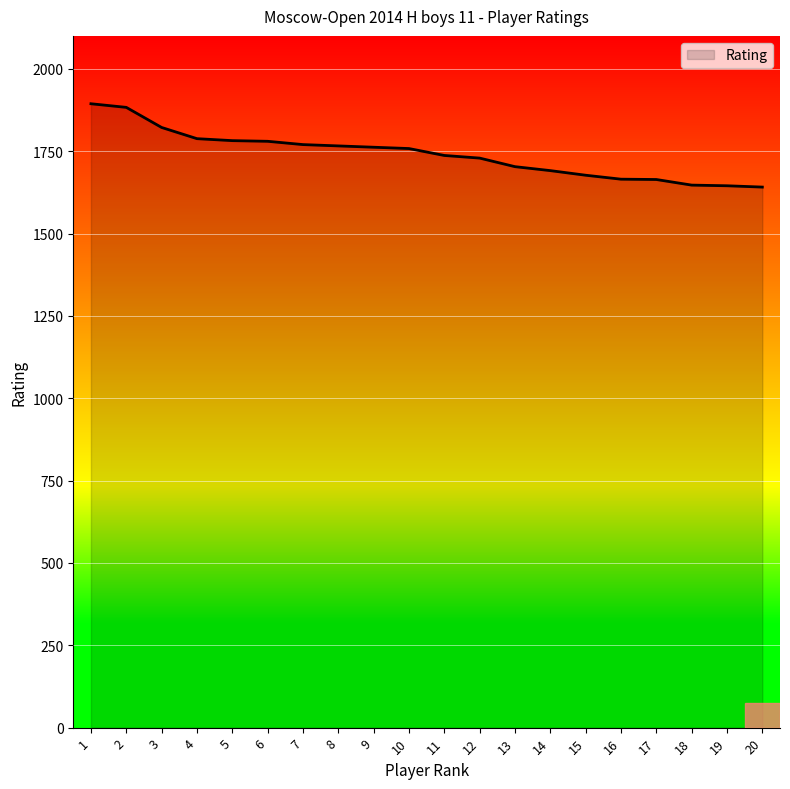

The value at 18 is 1647. True or false?

True